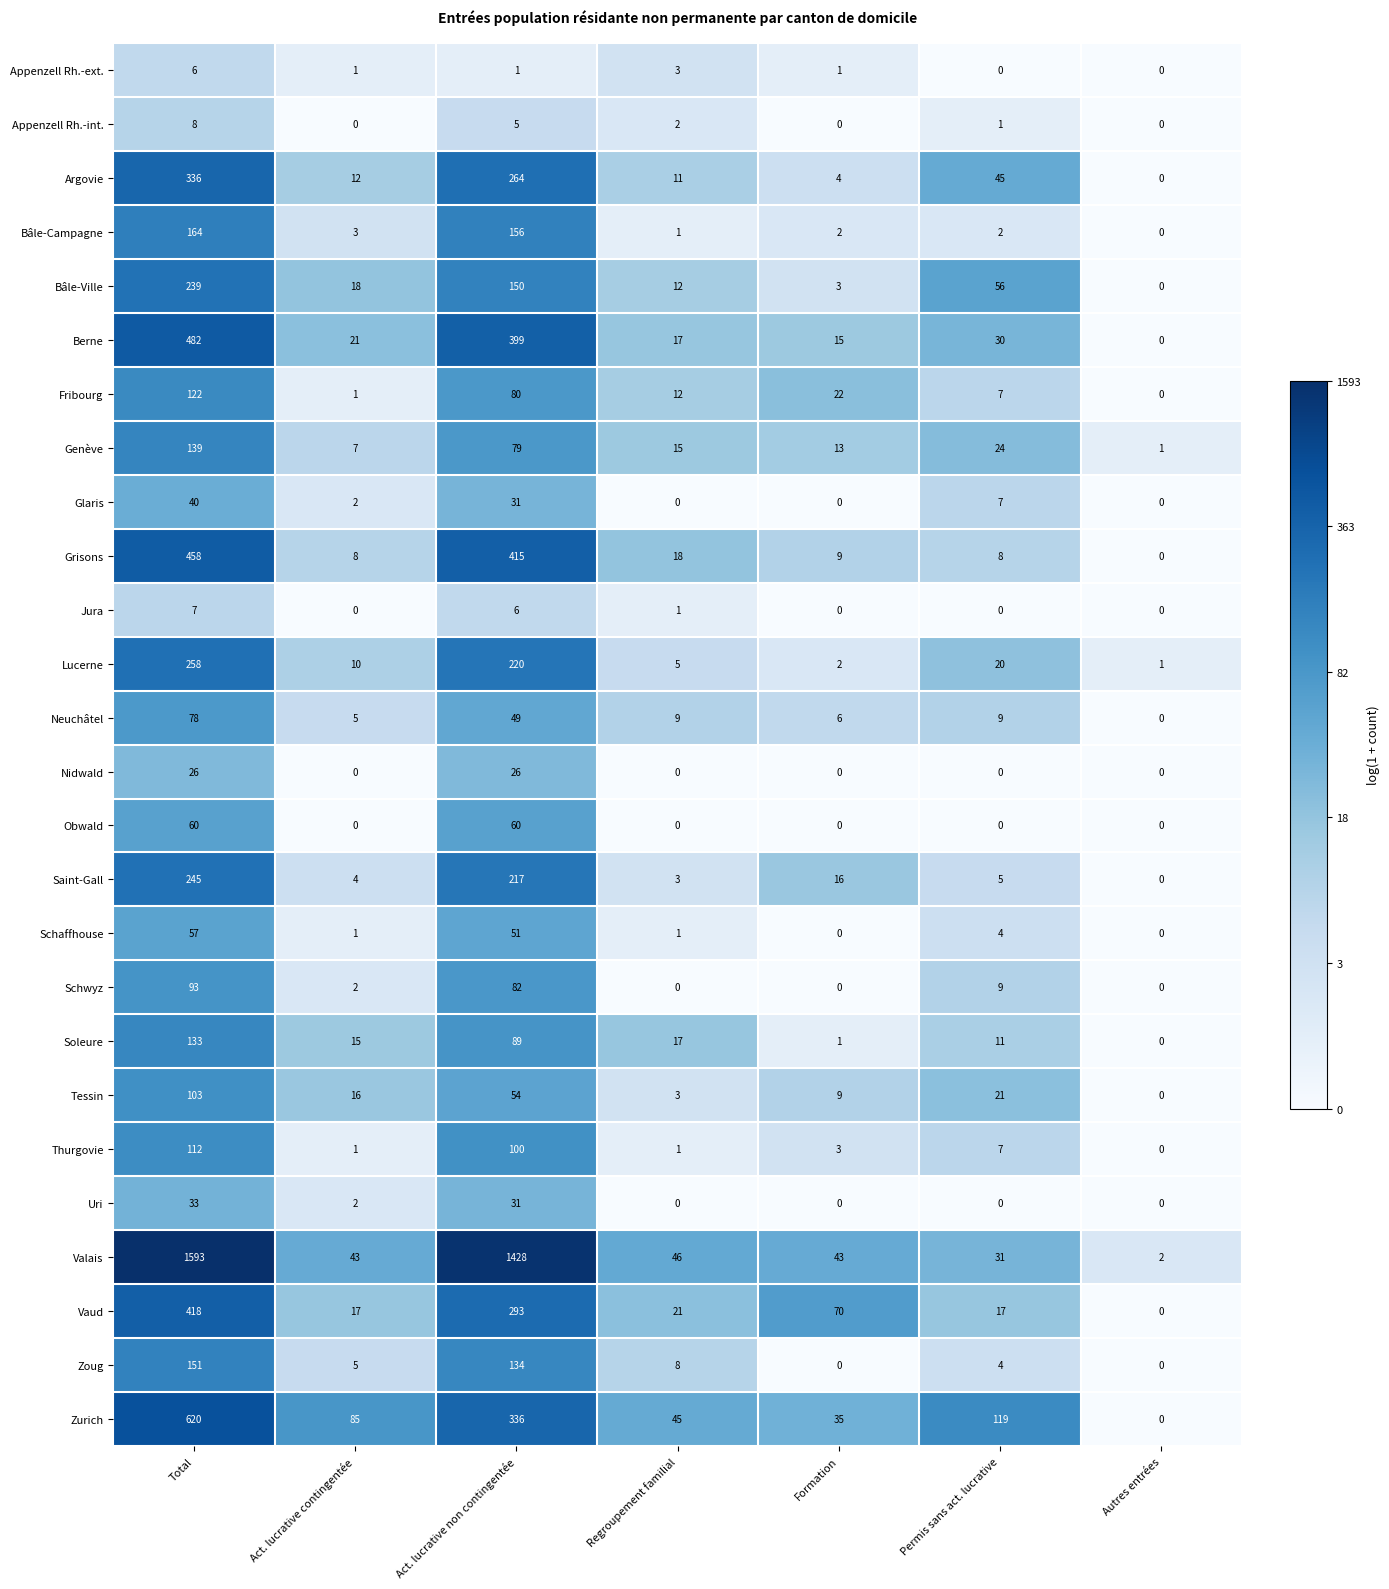

How many series are shown in this chart?

26